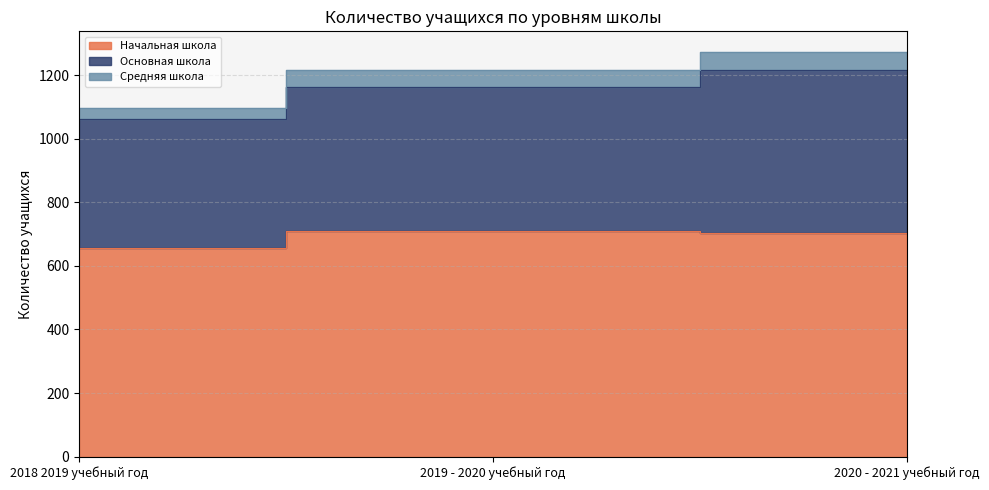

At which label does Средняя школа first exceed 1217?

2020 - 2021 учебный год